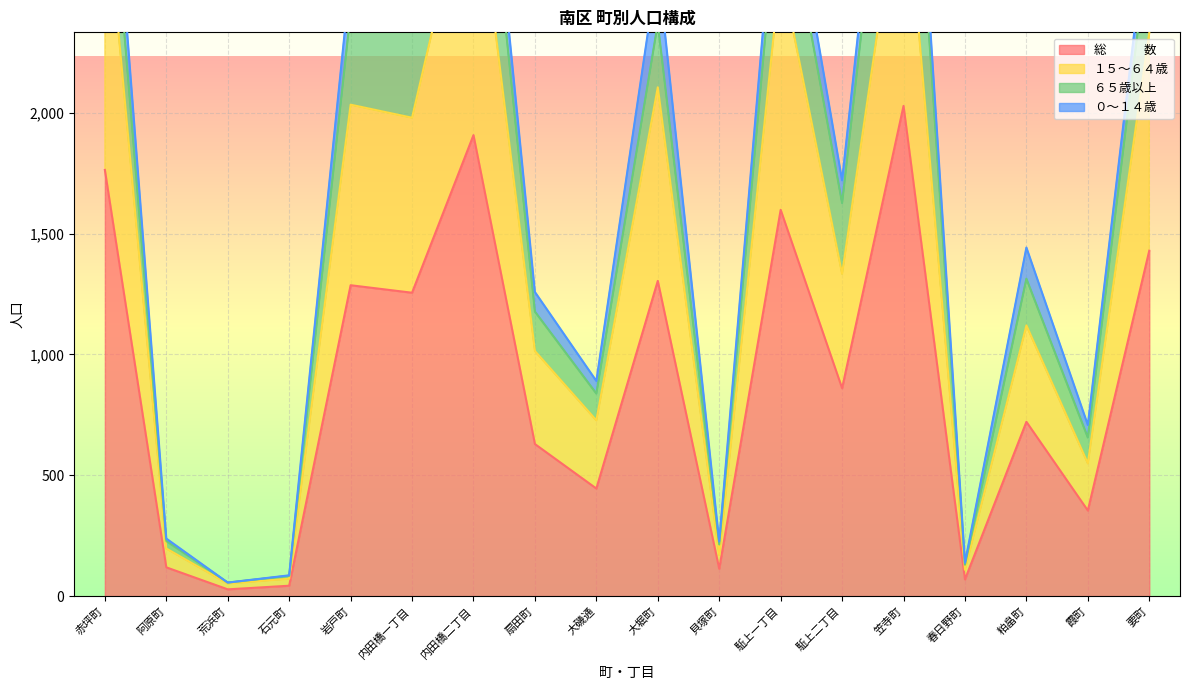

How many data points does each series have?

18